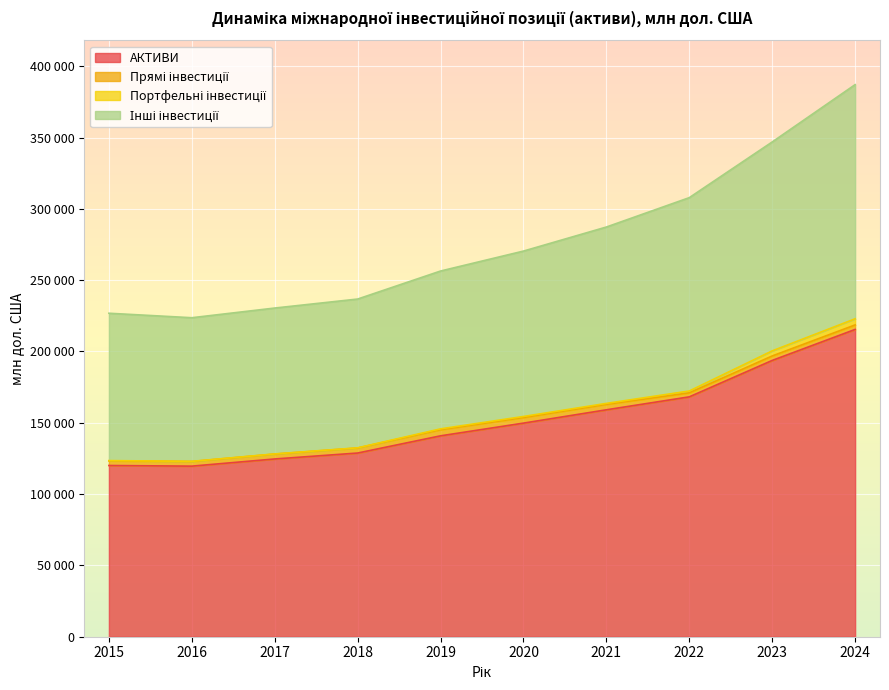

What is the difference between the highest and lowest values at 2024?

171648